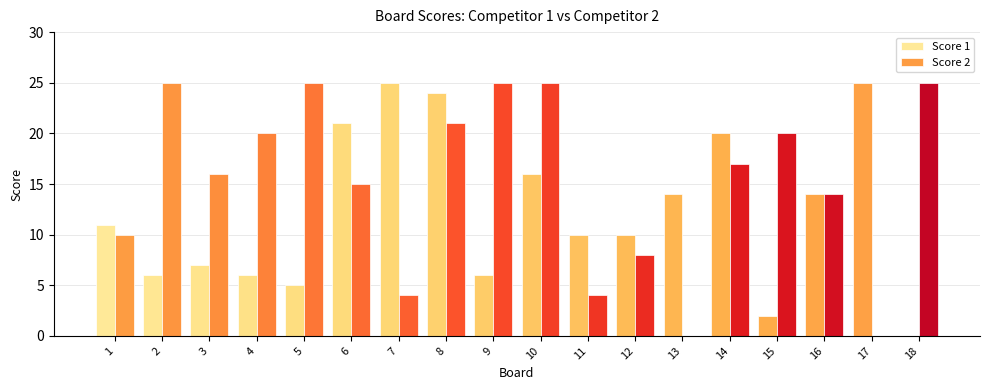

Is it true that Score 2 equals 22 at 16?

False